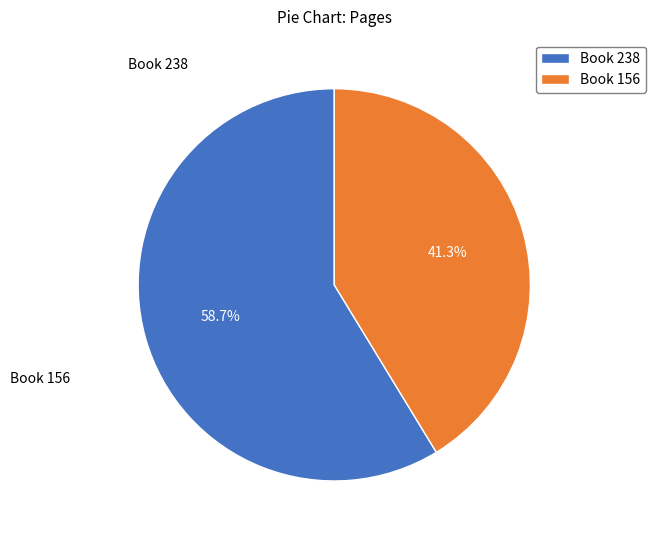

How many segments does this pie chart have?

2